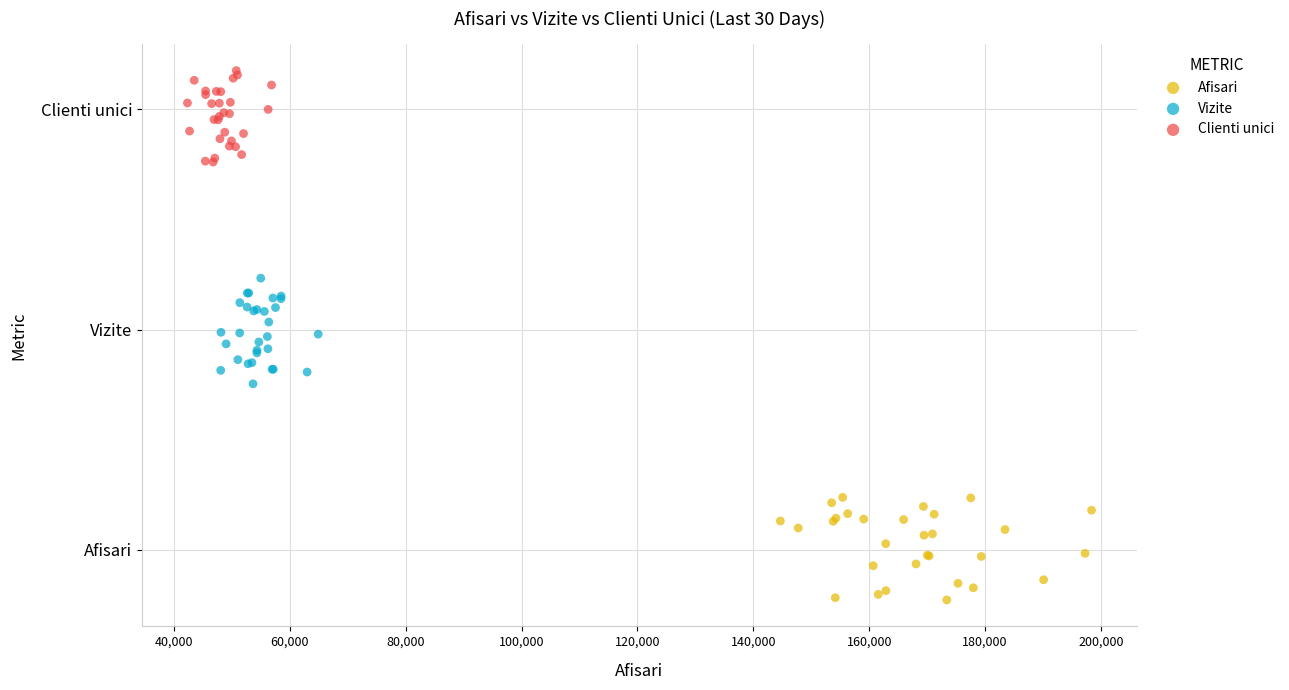

Which series contains the lowest Y value?

Afisari